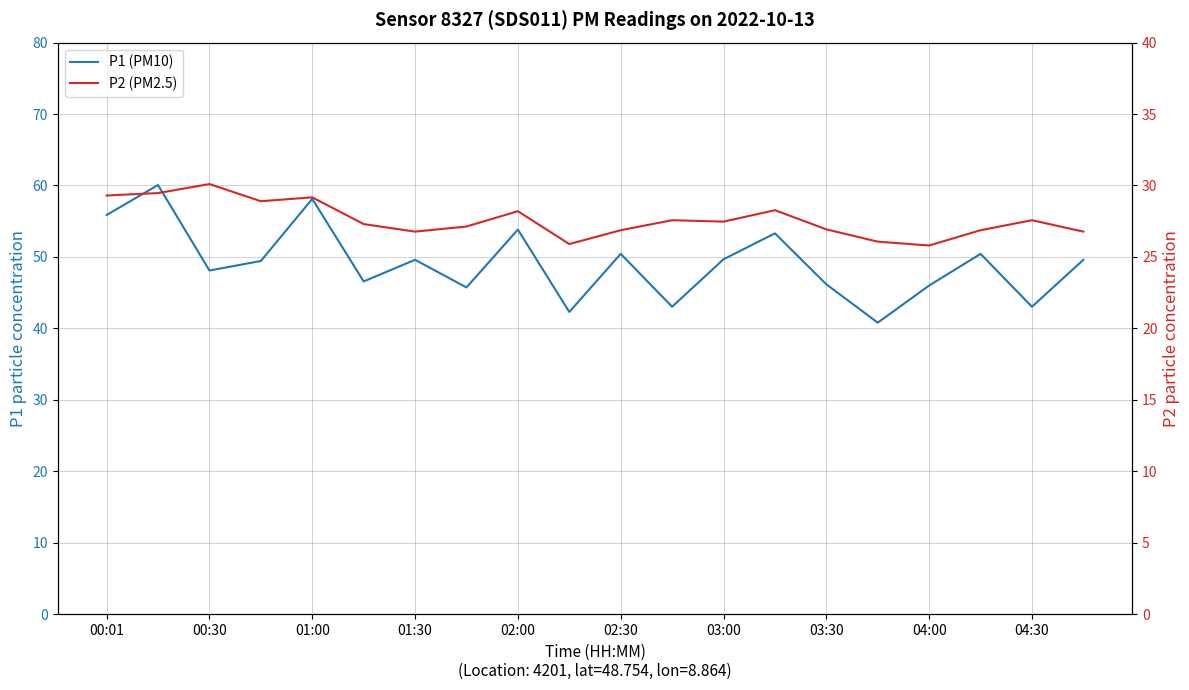

What position from the right is 03:30?

6